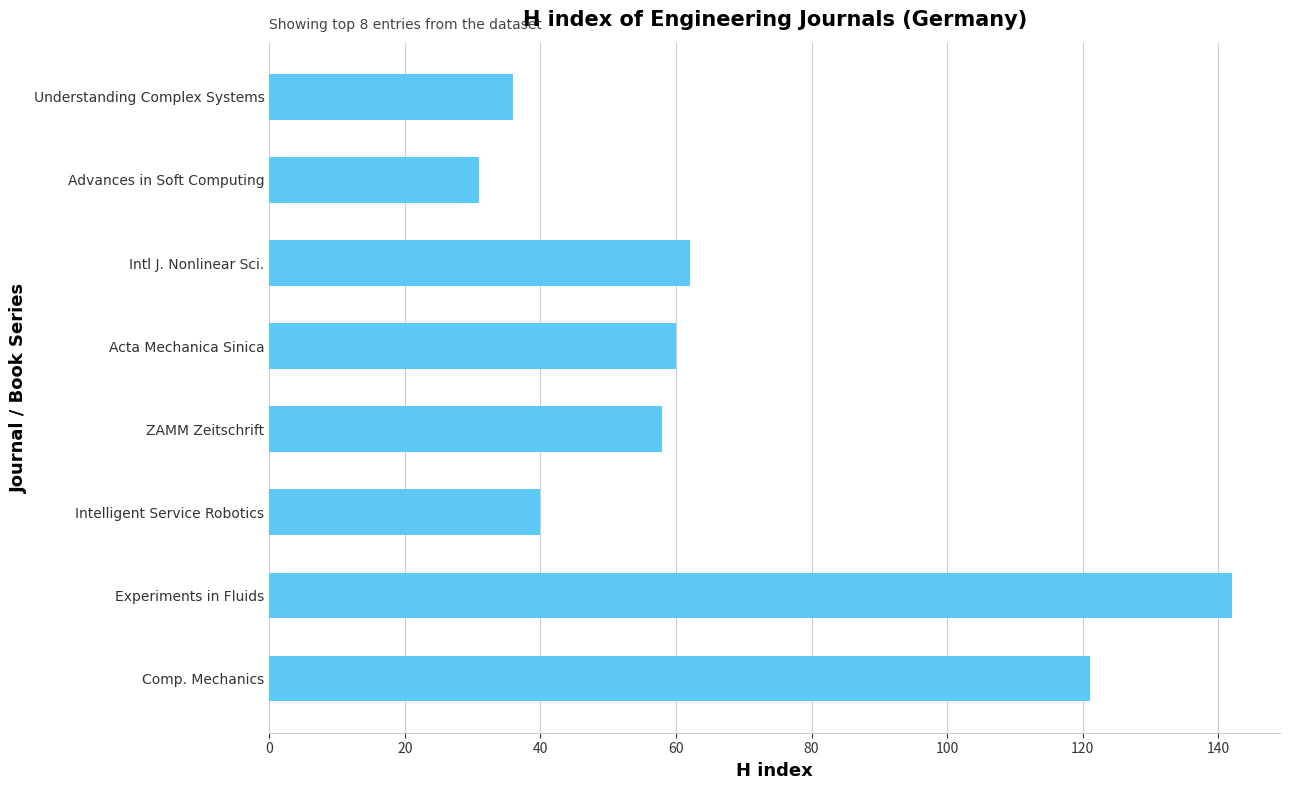

How many categories are shown in the chart?

8